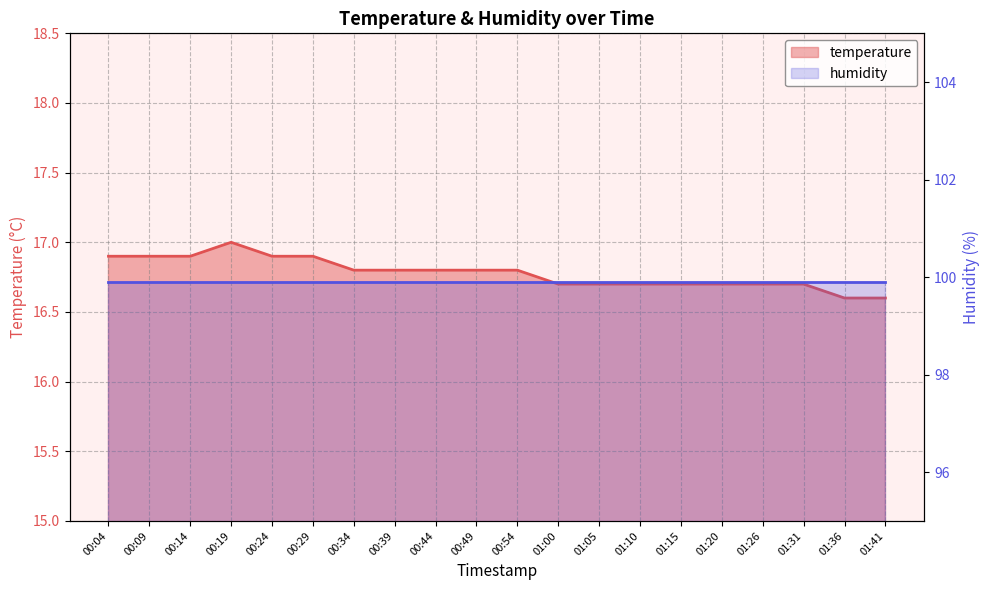

Which label corresponds to the smallest value in the chart?

01:36